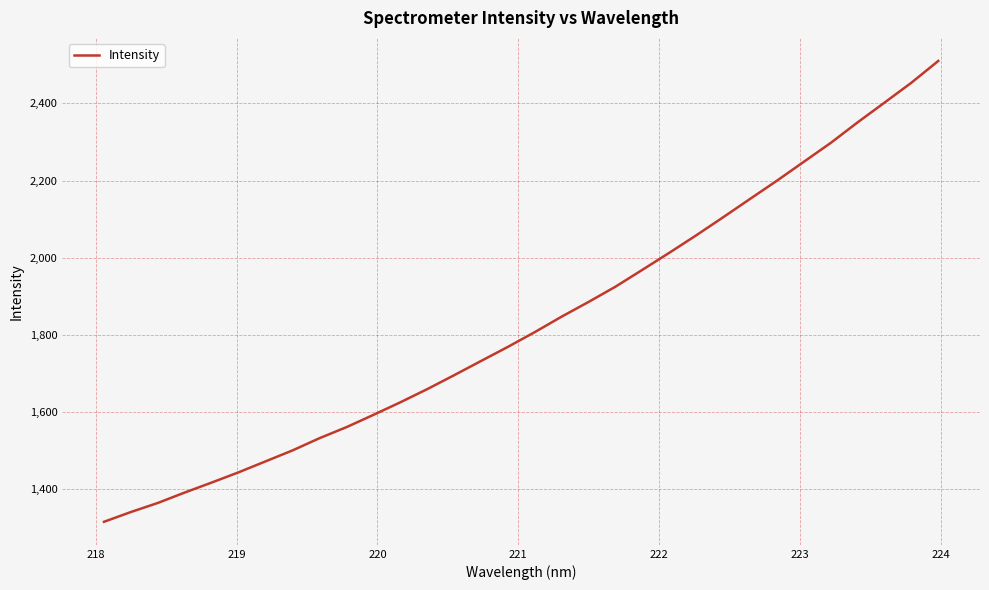

What is the greatest value displayed?

2509.8